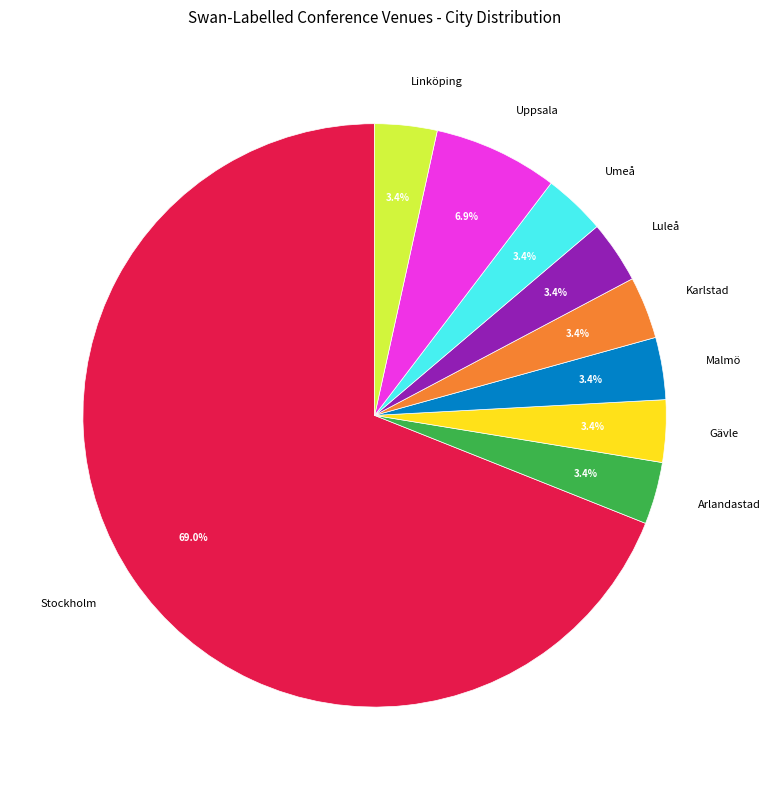

To the nearest percent, what percentage of the pie is Luleå?

3%